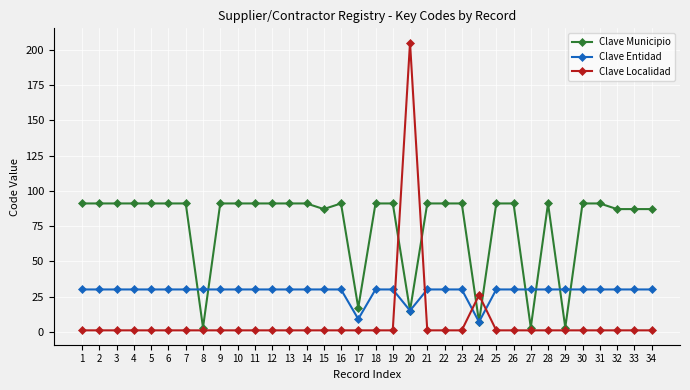

Is the value of Clave Municipio at 24 greater than the value of Clave Entidad at 4?

No